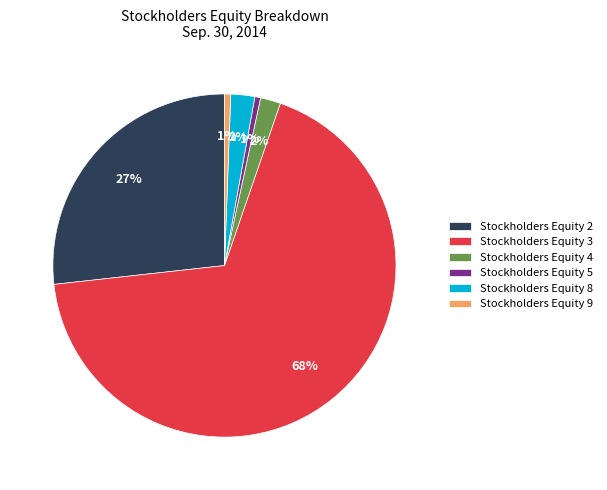

Which slice is the largest?

Stockholders Equity 3